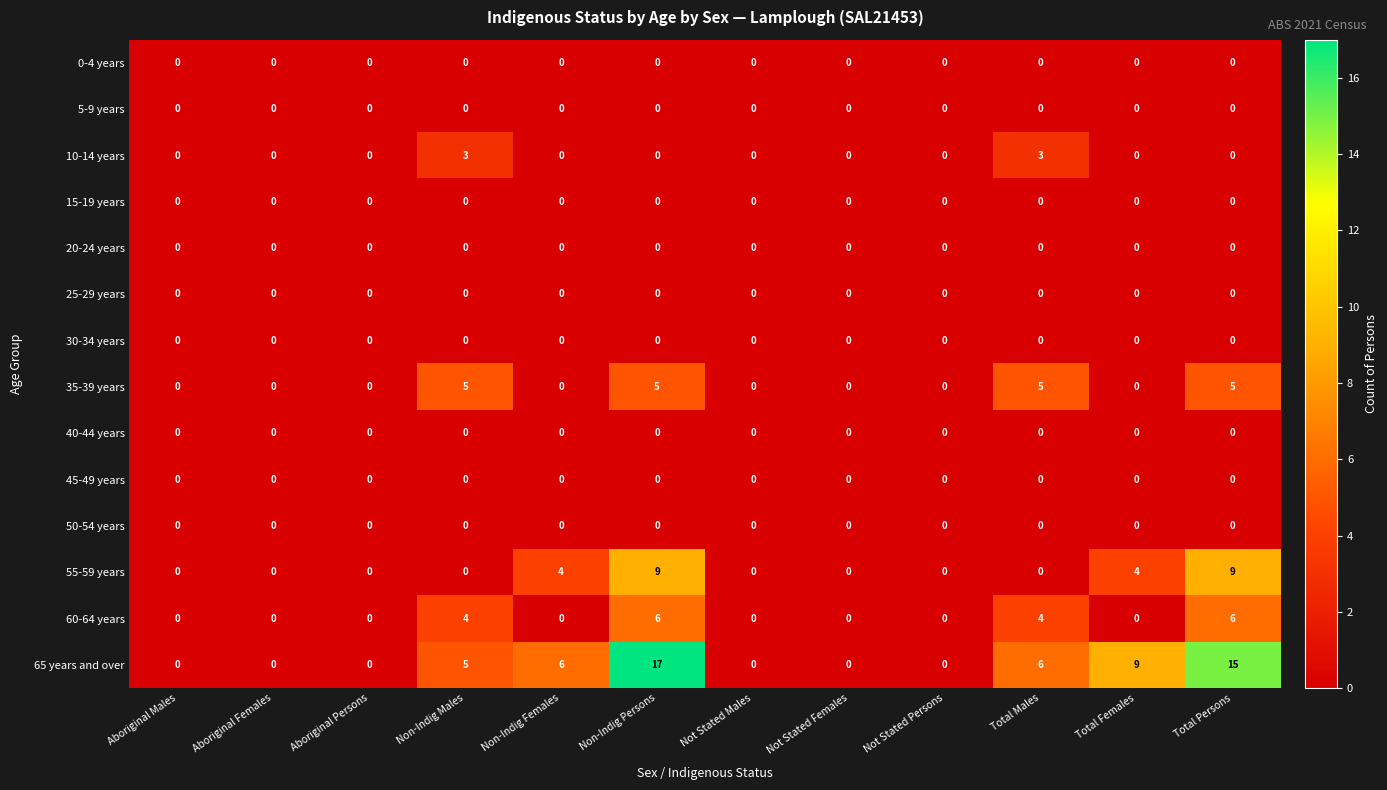

The value of 10-14 years at Total Persons is -2. True or false?

False